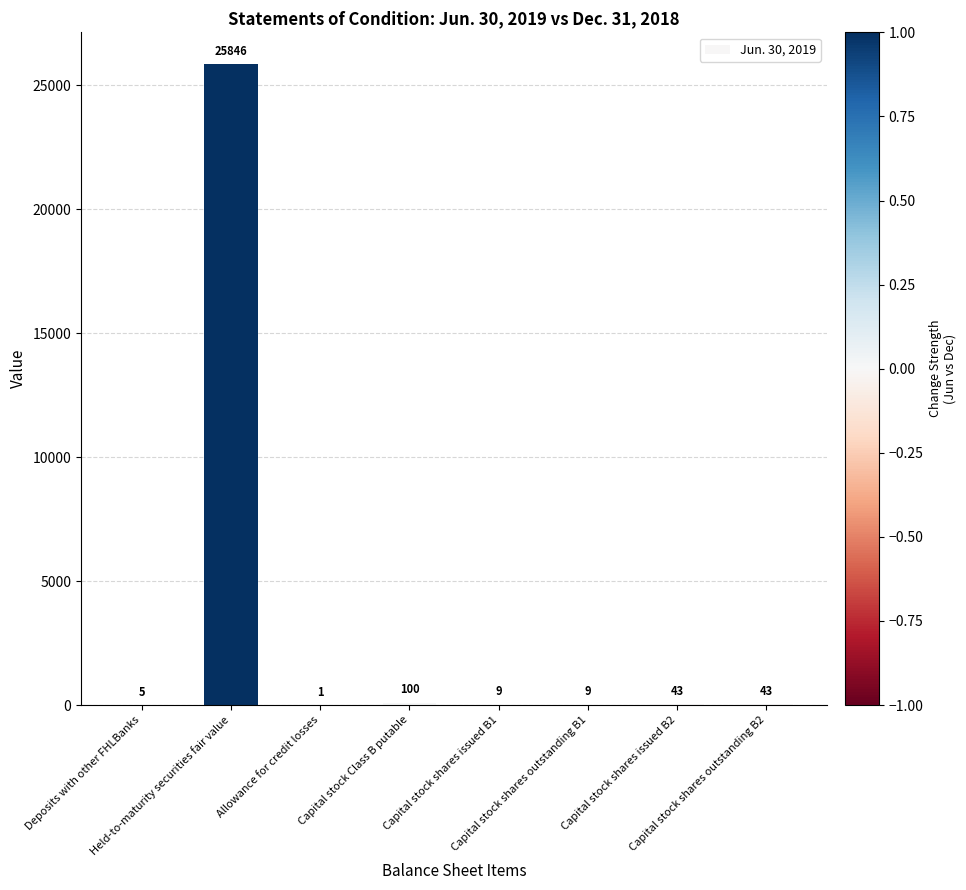

What is the maximum value shown in the chart?

25846